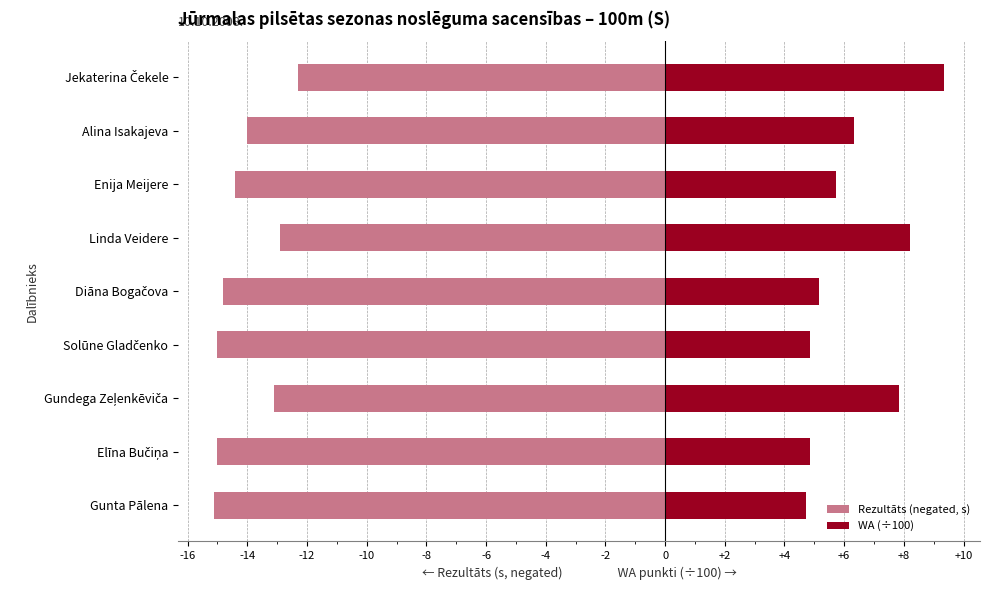

List the series in order of their peak value, lowest first.

Rezultāts (negated, s), WA (÷100)